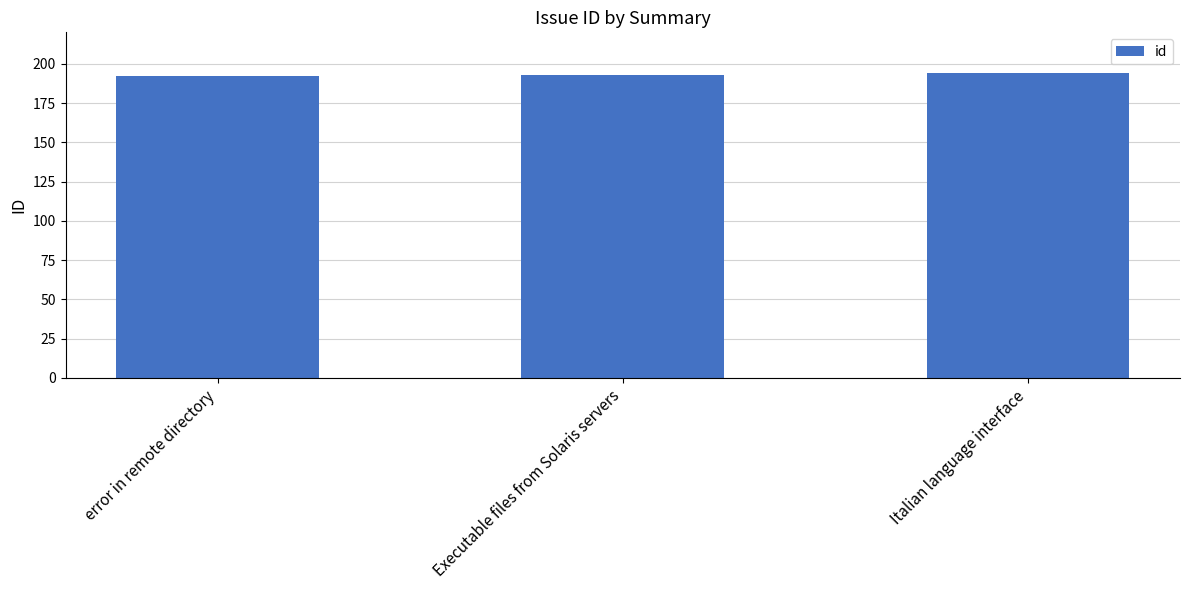

Reading right to left, extract all data points from this chart.

Italian language interface=194	Executable files from Solaris servers=193	error in remote directory=192